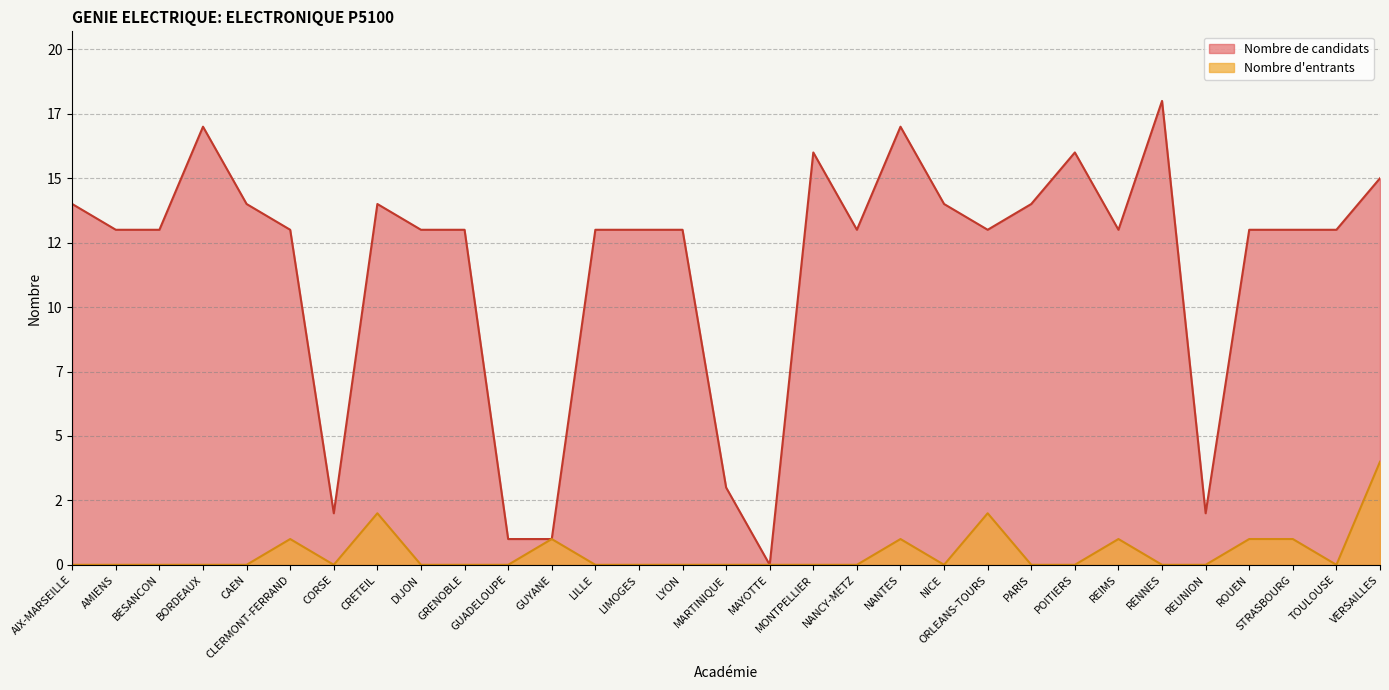

What is the spread (max minus min) of values at REUNION?

2